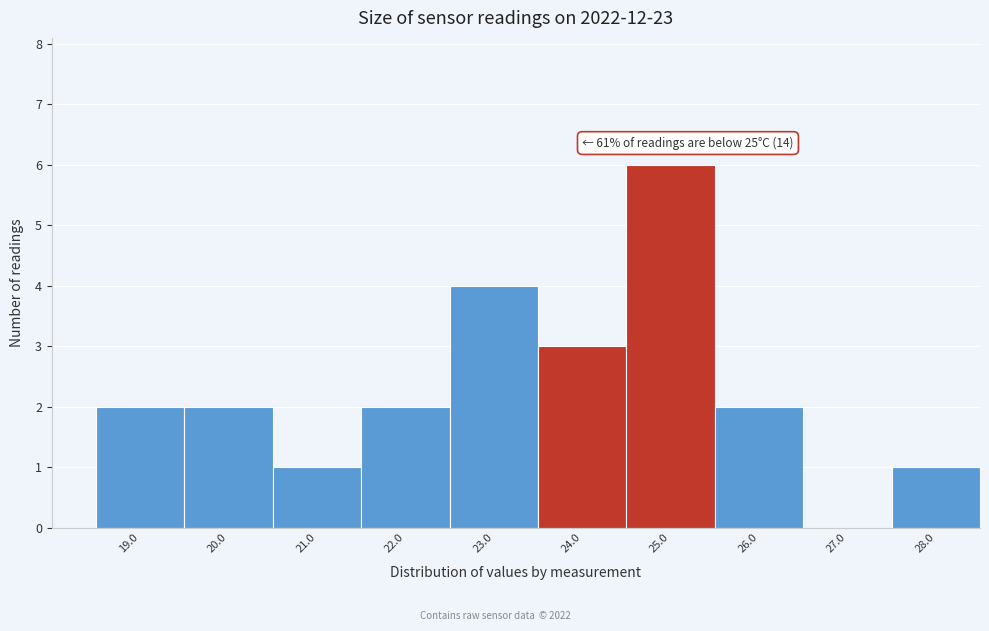

Reading left to right, list all the values displayed in this chart.

19.0=2	20.0=2	21.0=1	22.0=2	23.0=4	24.0=3	25.0=6	26.0=2	27.0=0	28.0=1